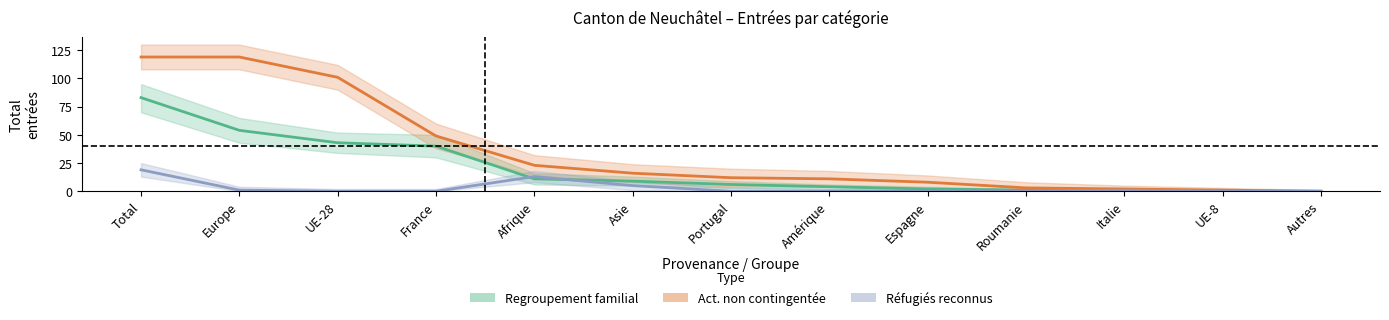

The value of Réfugiés reconnus at Italie is 2. True or false?

False